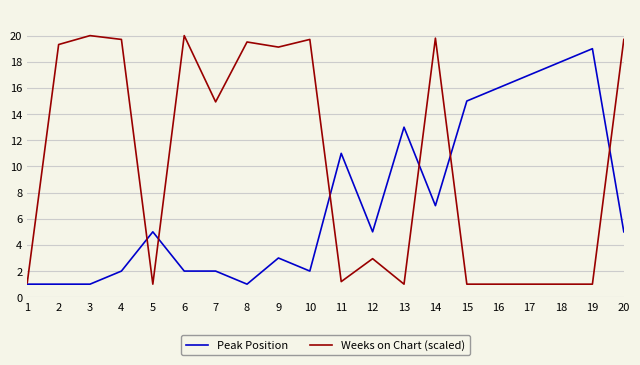

The Peak Position series shows 1.2 at 4. True or false?

False